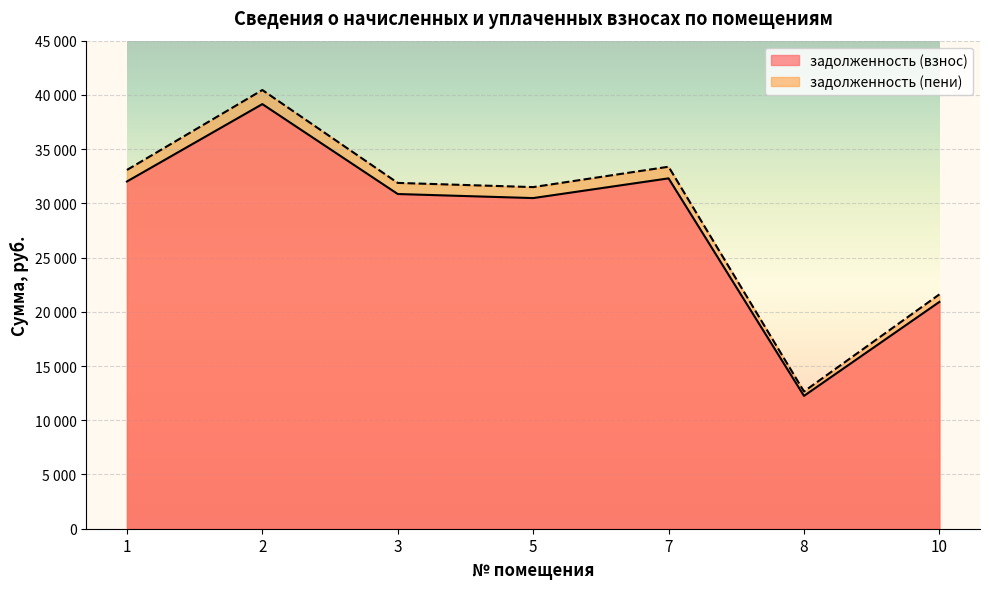

Which series changed the most between 3 and 10?

задолженность (пени)